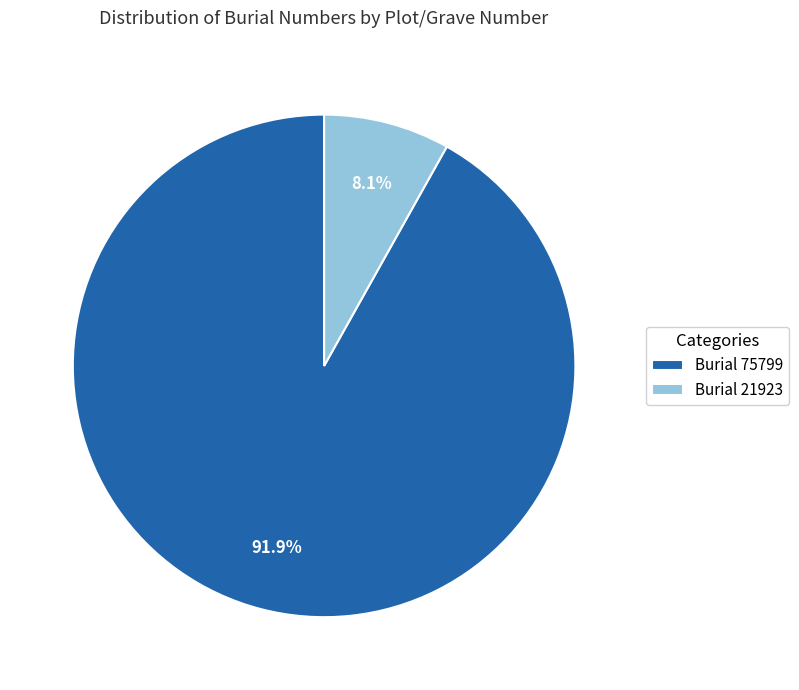

Is Burial 75799 the majority of the pie?

Yes